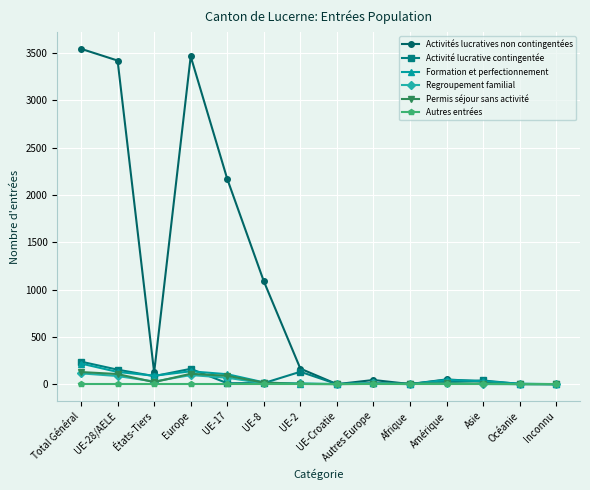

Is this an area chart (filled region under the line)?

No